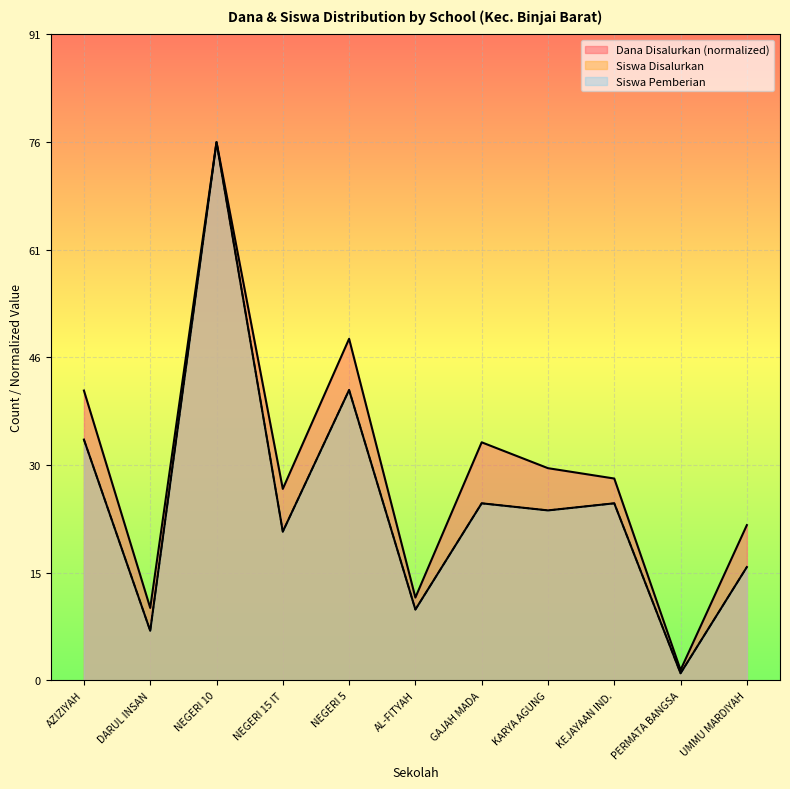

Where is Dana Disalurkan nearest to the value 38?

AZIZIYAH